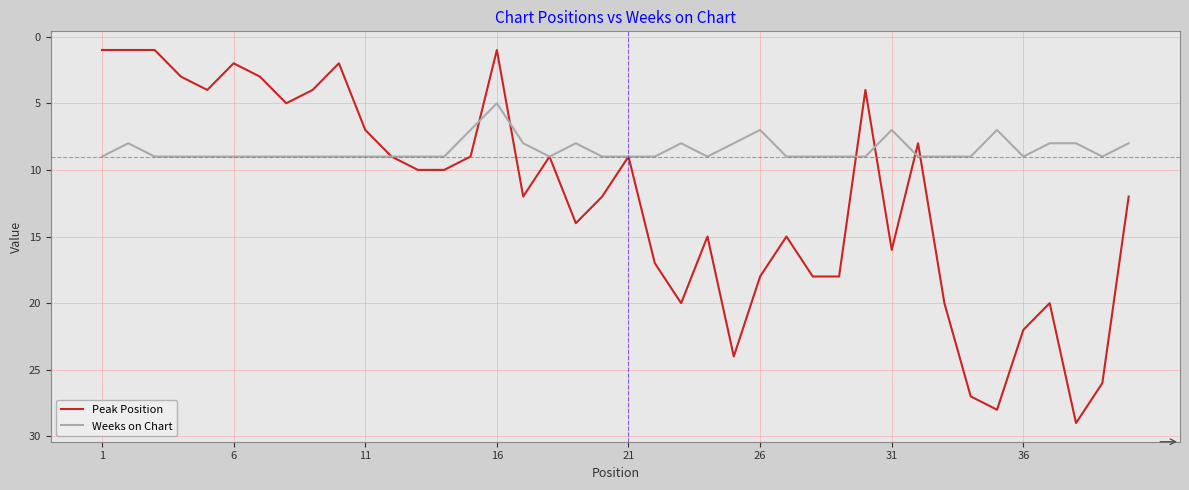

Rank the series by their average value, from lowest to highest.

Weeks on Chart, Peak Position